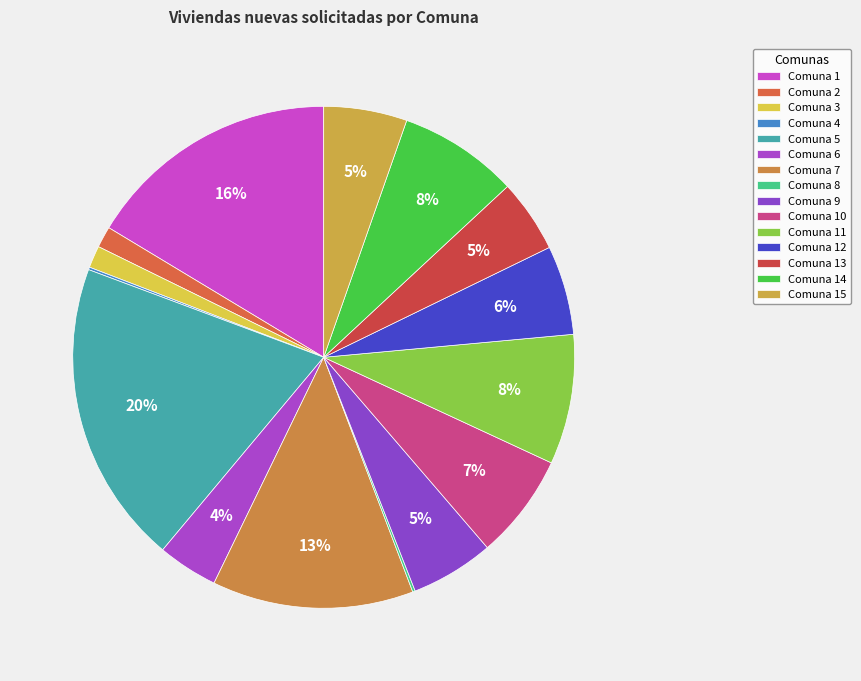

Count the number of slices in the pie.

15